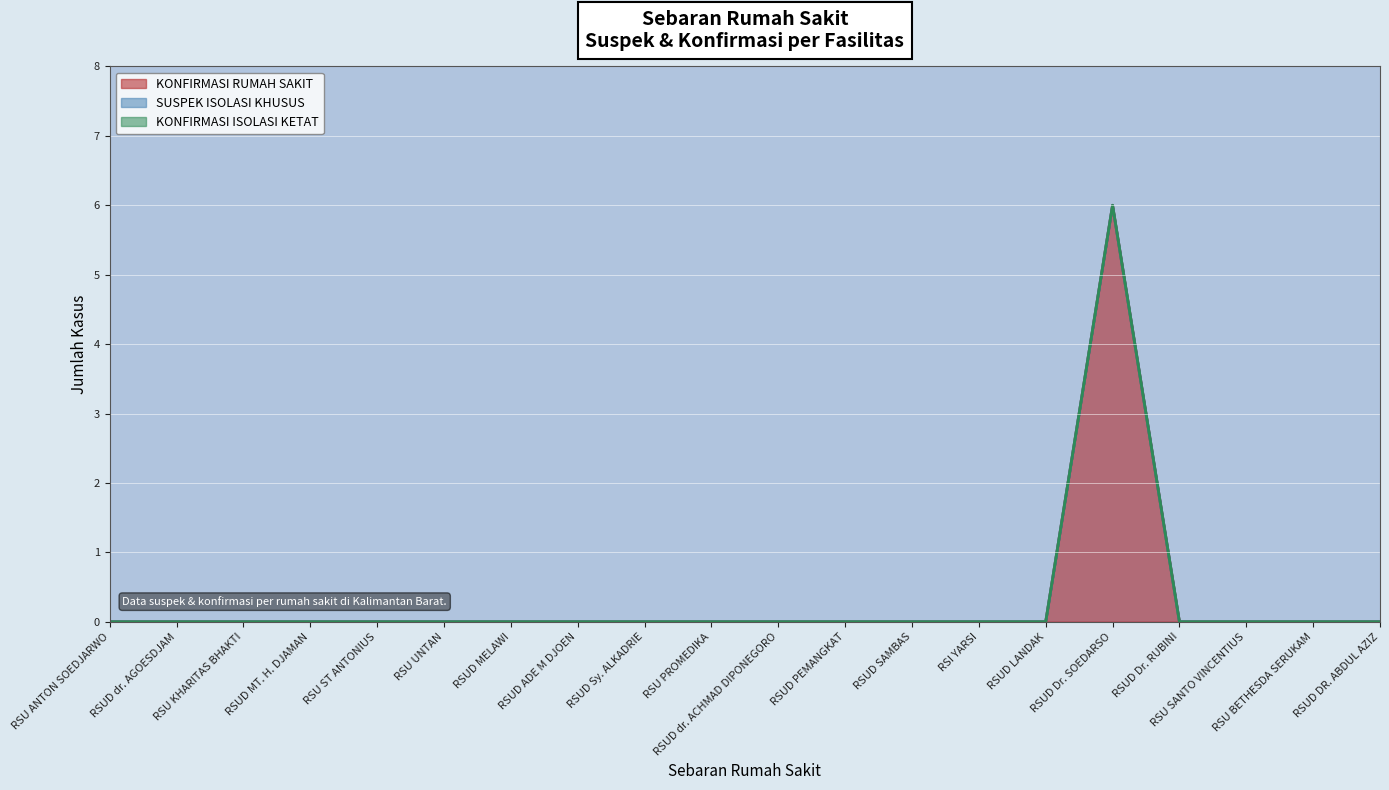

True or false: KONFIRMASI RUMAH SAKIT has more than 0 interior local peaks.

True